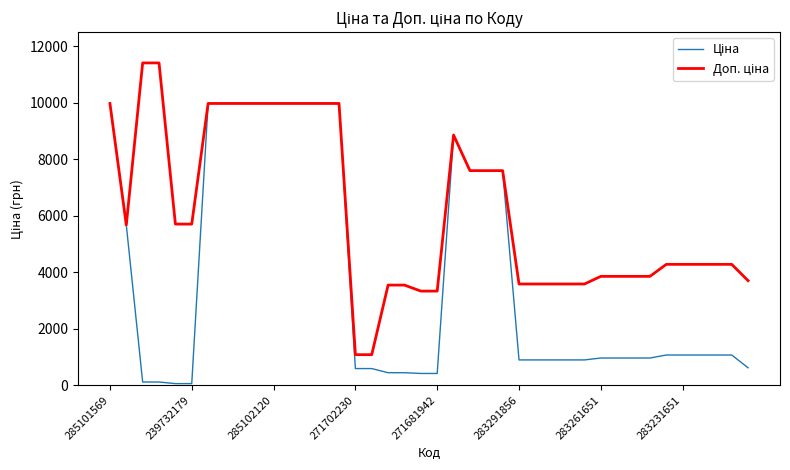

Does the chart have visible grid lines?

No